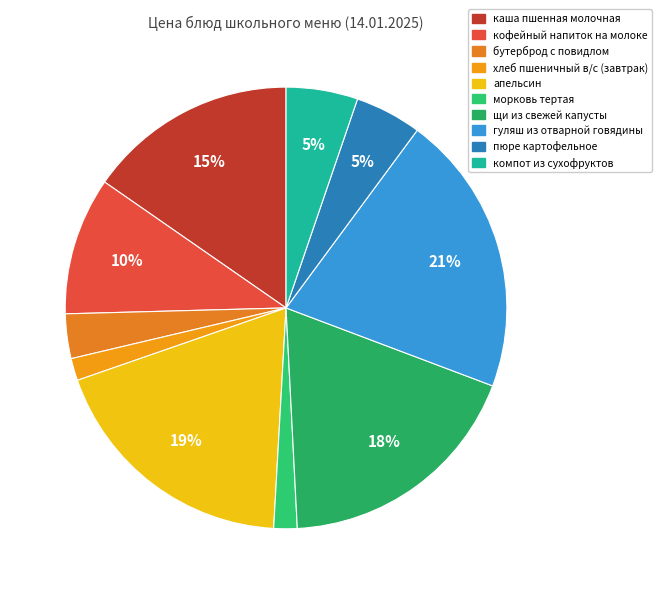

To the nearest percent, what portion does бутерброд с повидлом represent?

3%